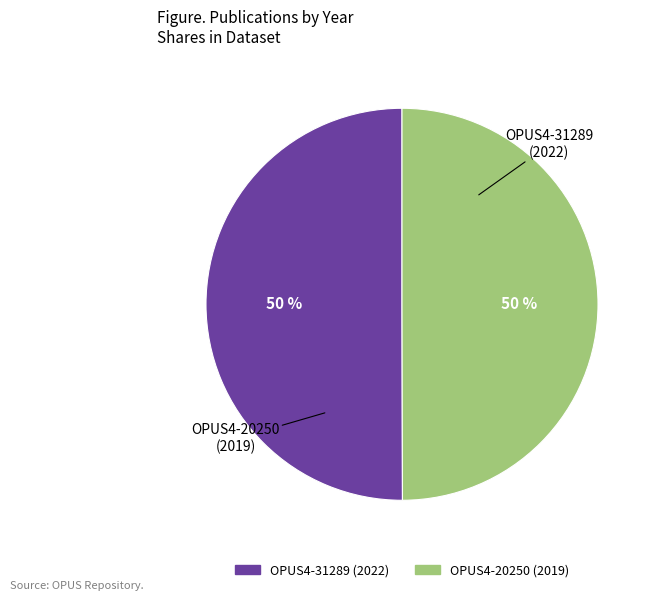

Combined, do OPUS4-31289 (2022) and OPUS4-20250 (2019) account for over 50%?

Yes